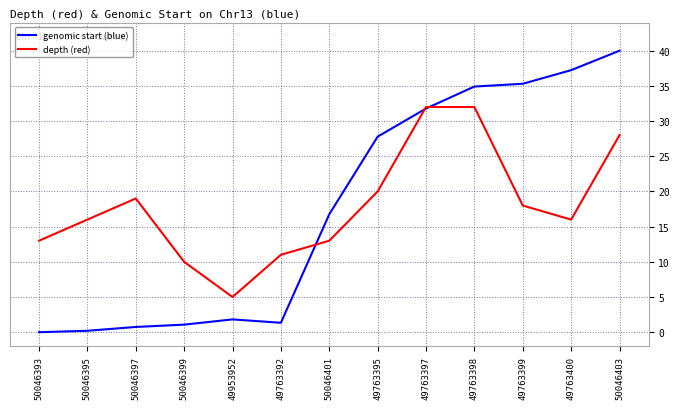

What is the difference between the highest and lowest values at 49953952?

3.2